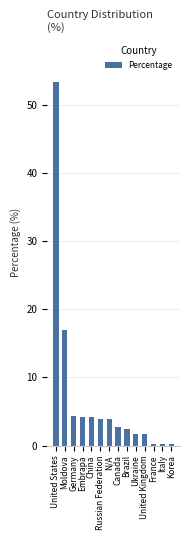

At which label does the data first exceed 3?

United States